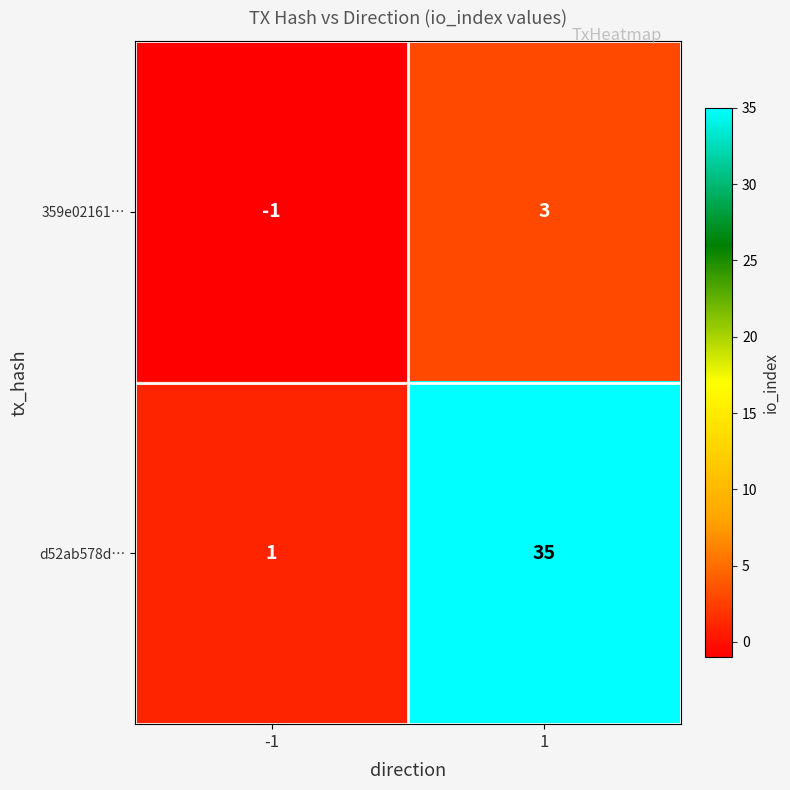

How many series are shown in this chart?

2